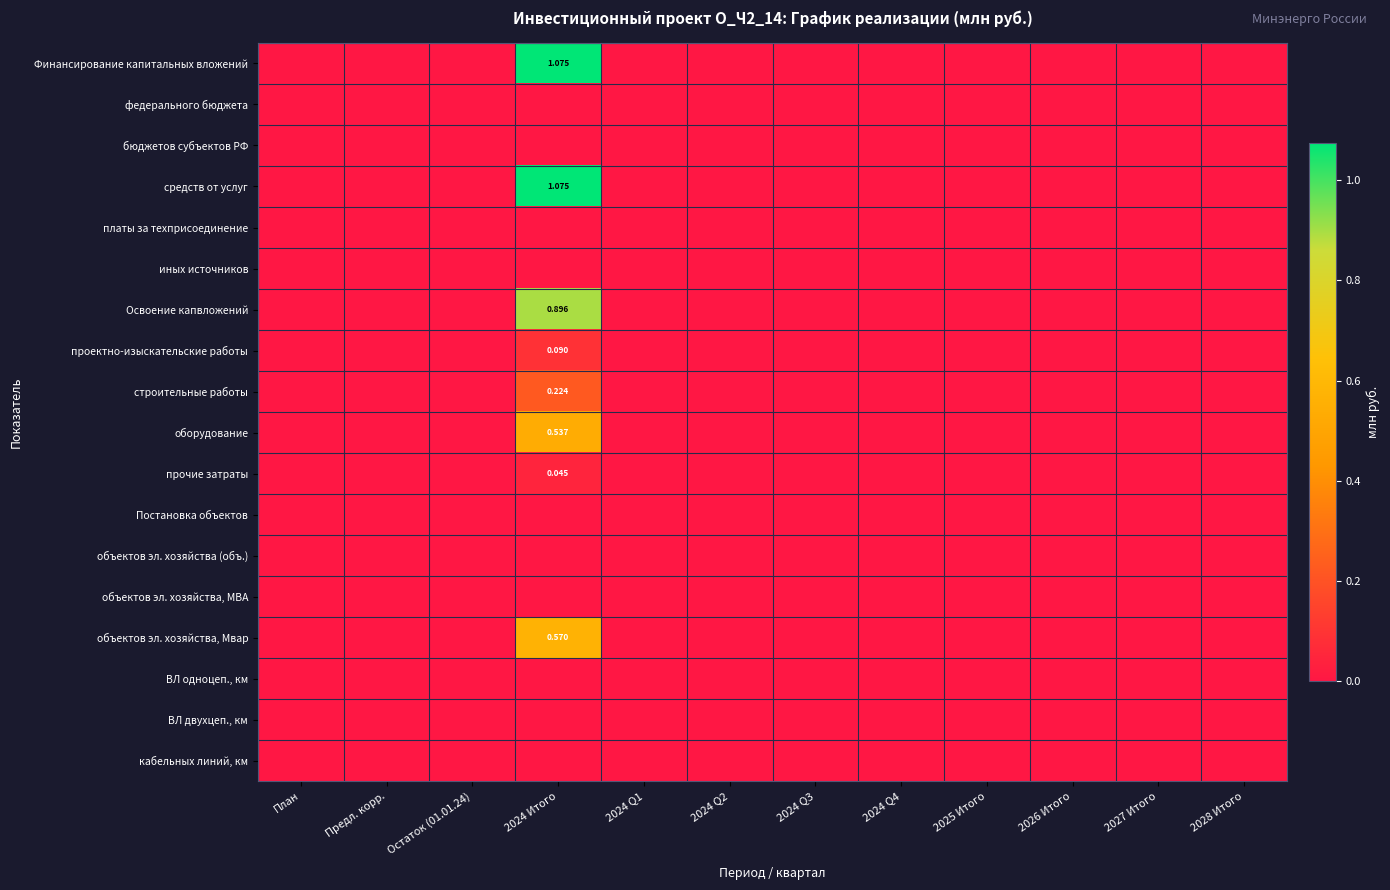

What is the greatest value displayed?

1.1